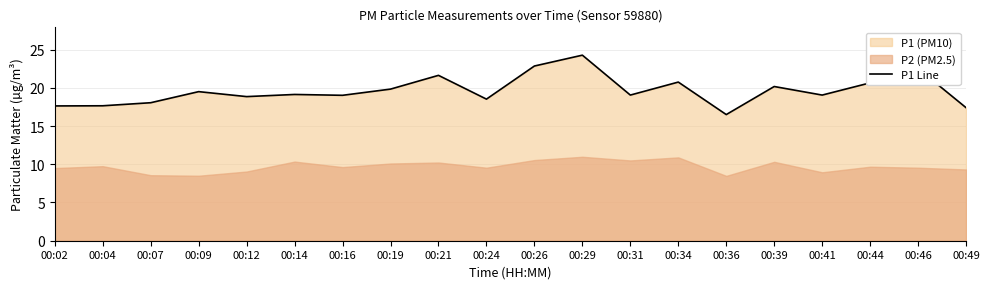

Approximately how many times larger is the value at 00:12 compared to 00:39?

0.9